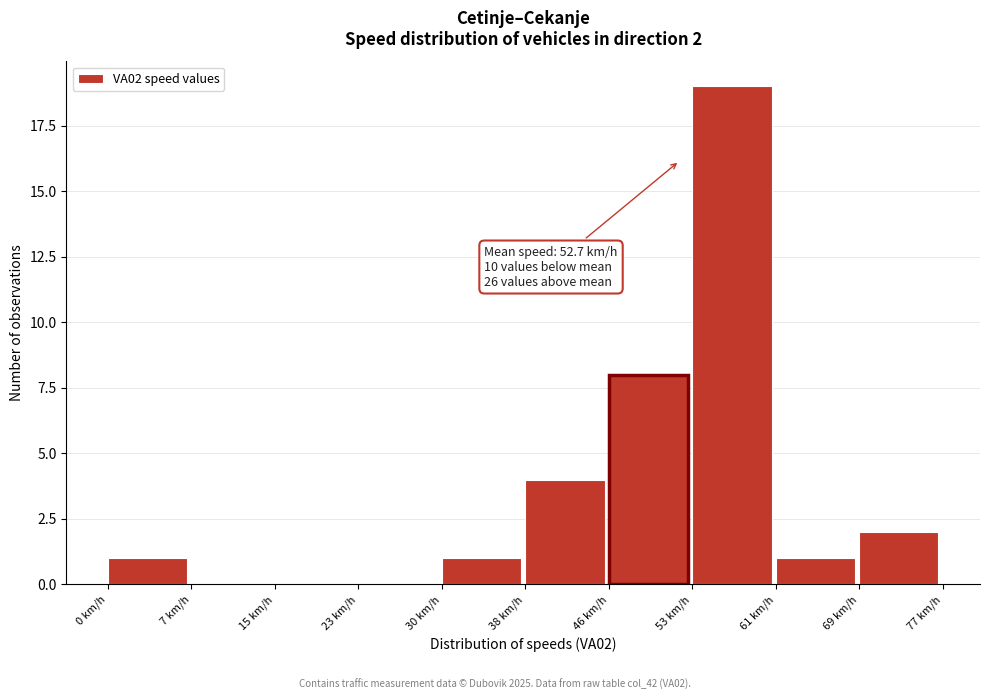

Reading left to right, transcribe all the data shown in this chart.

0 km/h=1	7 km/h=0	15 km/h=0	23 km/h=0	30 km/h=1	38 km/h=4	46 km/h=8	53 km/h=19	61 km/h=1	69 km/h=2